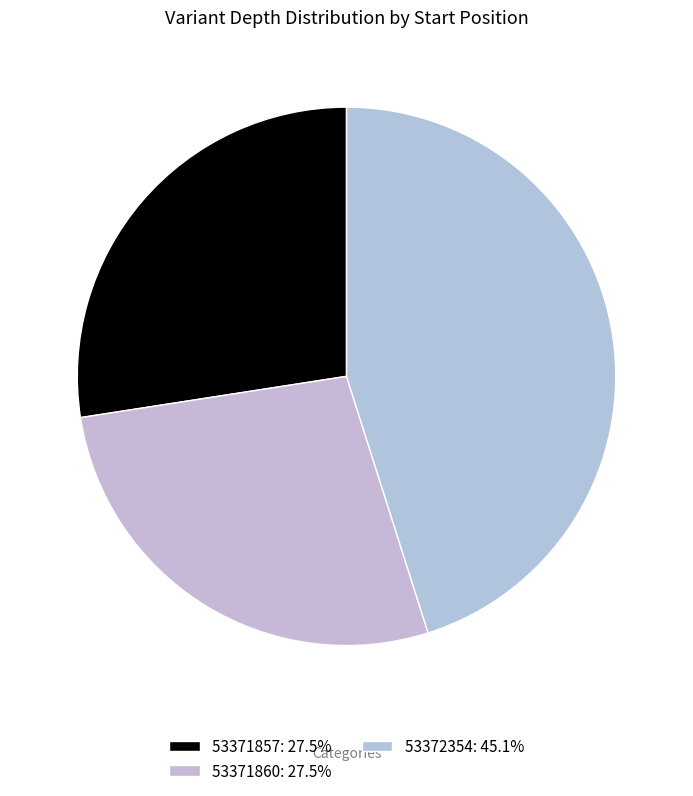

What is the smallest slice in the pie chart?

53371857